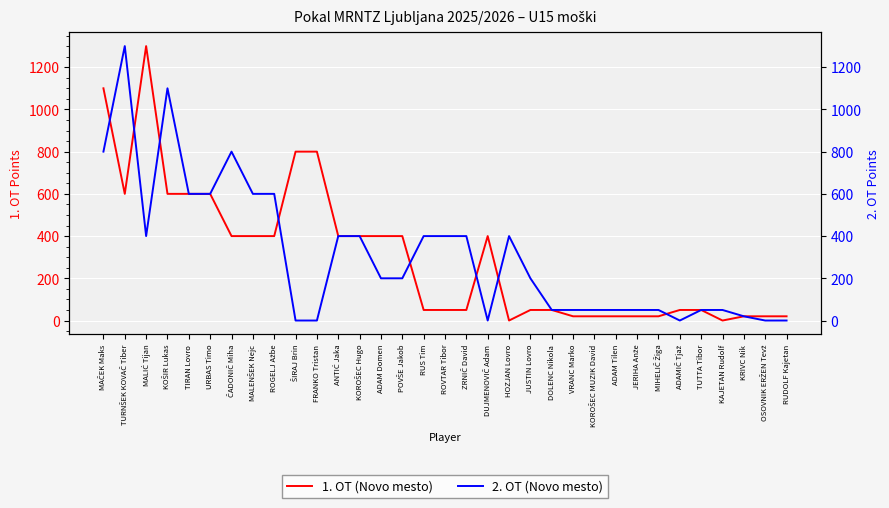

What is the difference between the highest and lowest values at KAJETAN Rudolf?

50